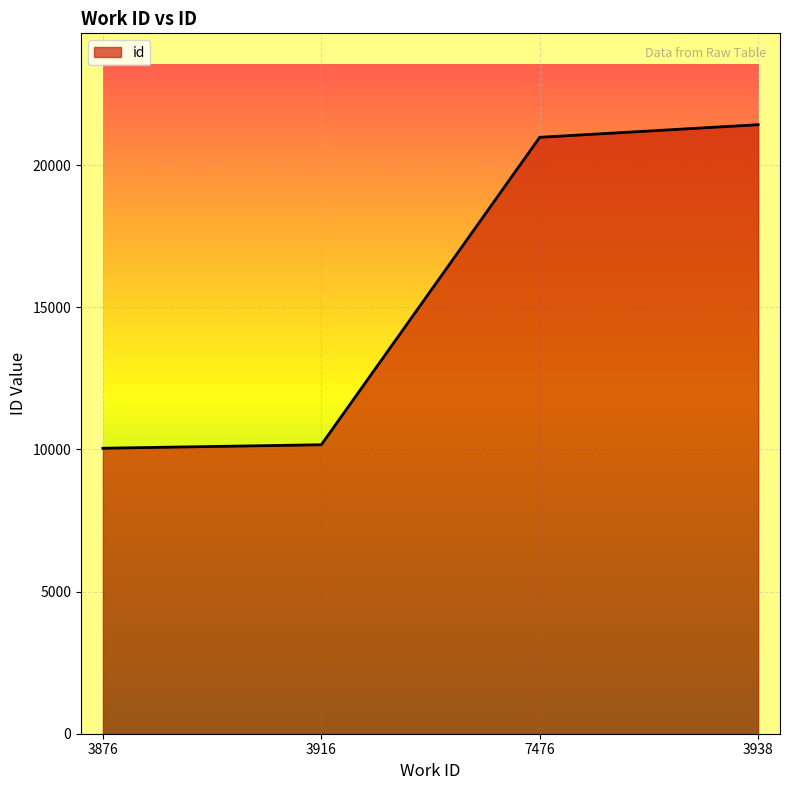

What is the difference between the maximum and minimum values?

11384